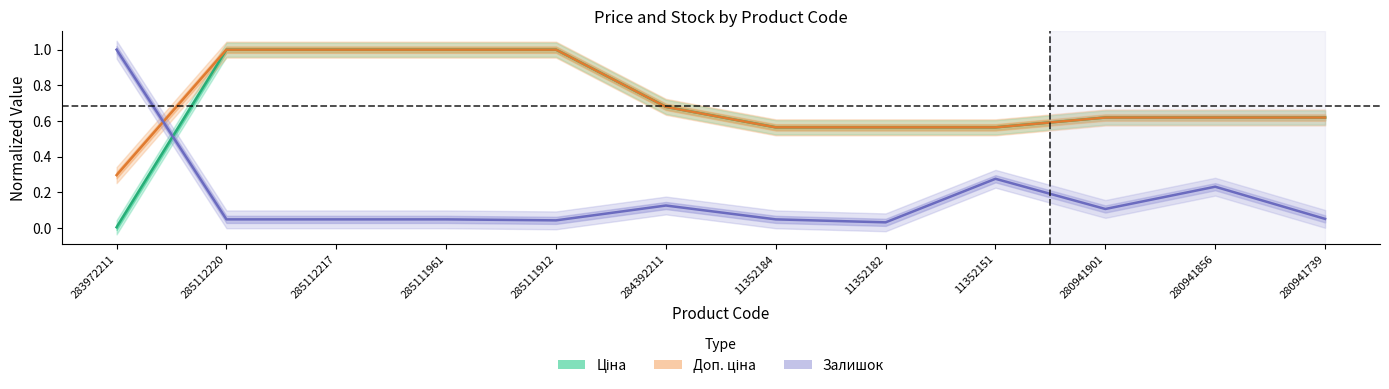

What is the difference between the Ціна values at 11352184 and 280941901?

0.1